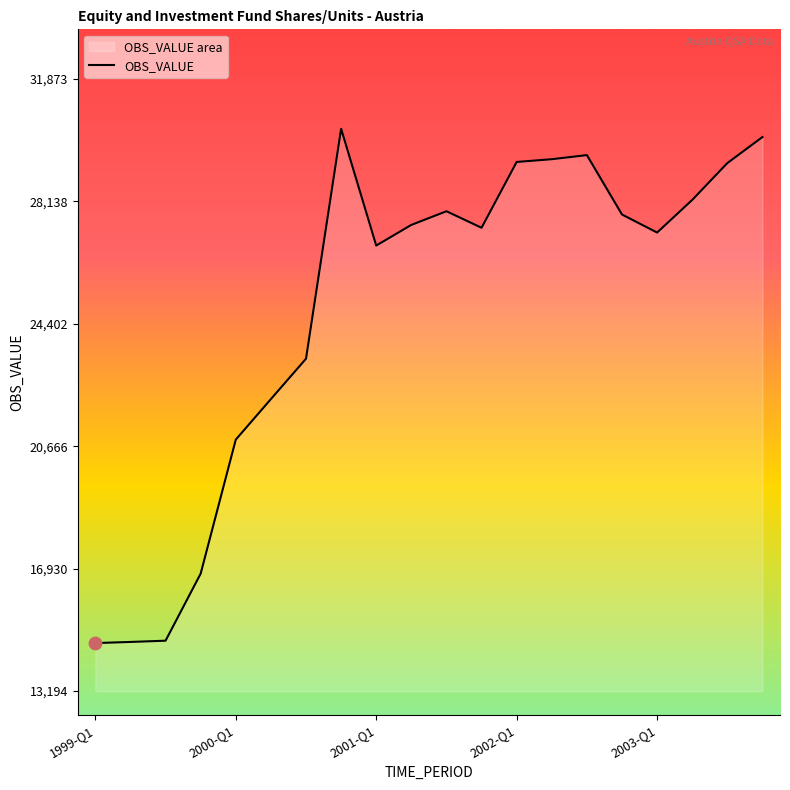

What is the change in value from 9 to 11?

-87